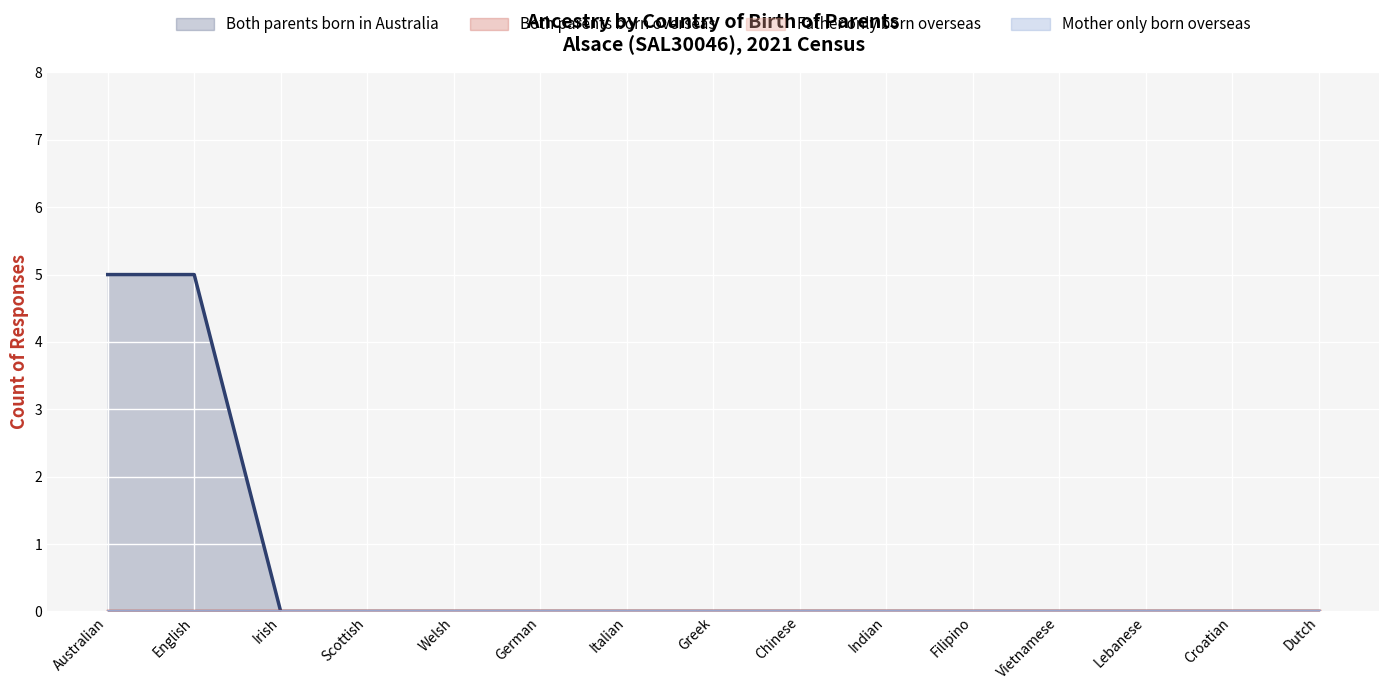

At which category does the chart reach its minimum across all series?

Irish